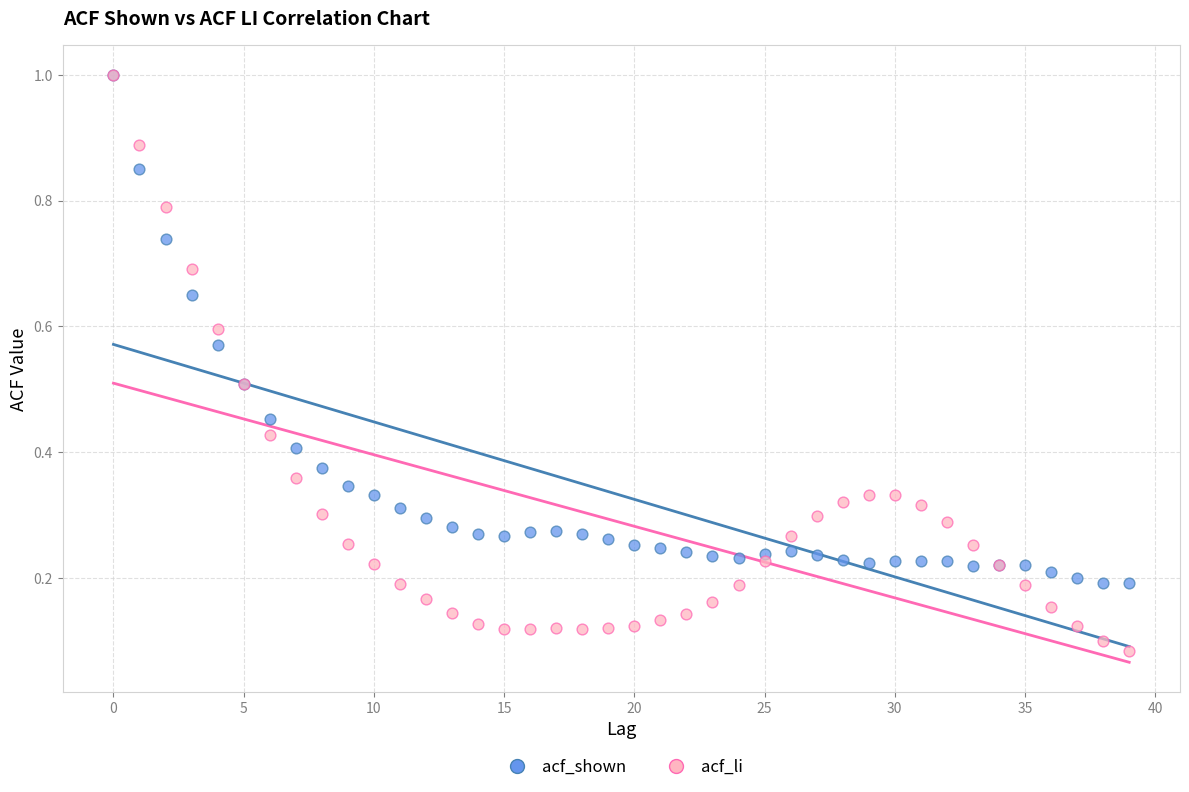

What are all the series names shown in the legend?

acf_shown, acf_li